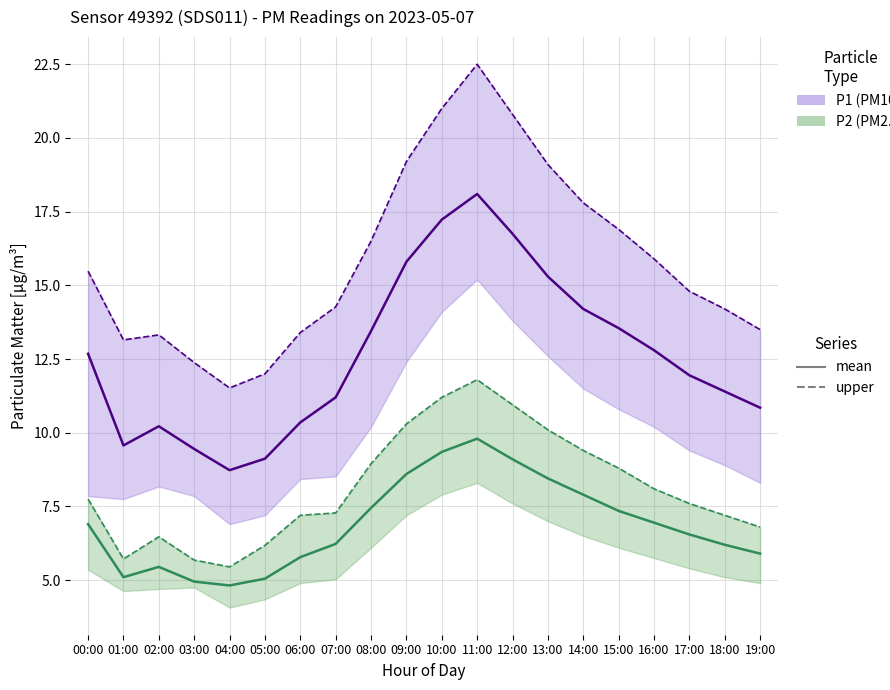

How many interior local peaks does the P1 (mean) series have?

2